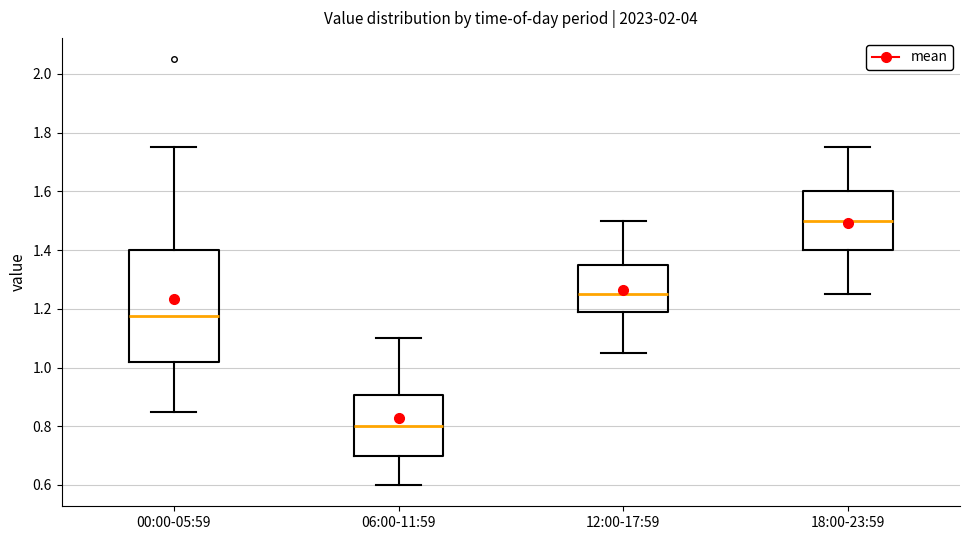

Where is the lower edge of the box for 18:00-23:59 on the y-axis? The values are not printed on the chart, so give them approximately, as read against the axis.

1.40